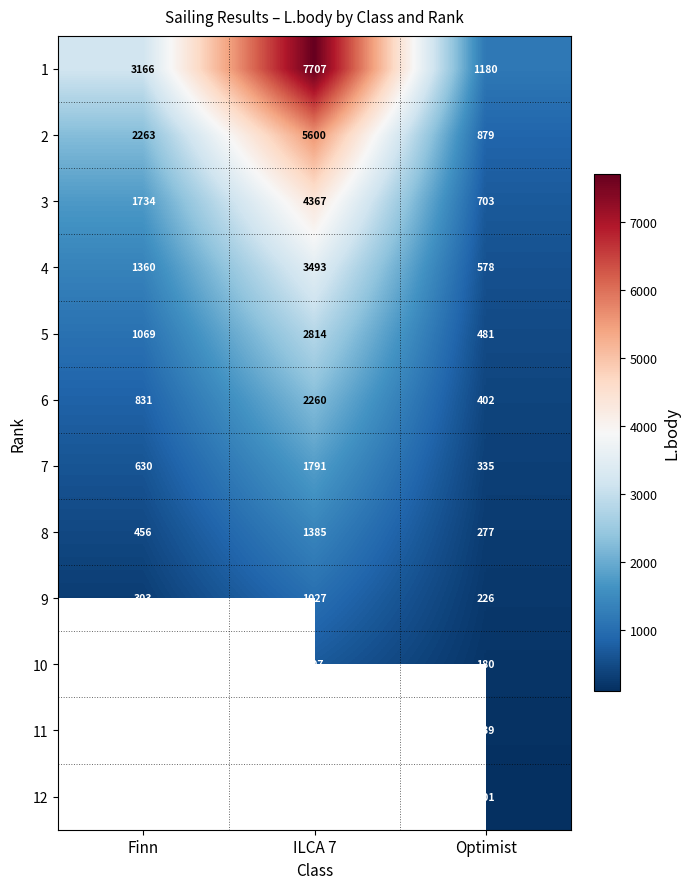

Is it true that 4 equals 2133.7 at ILCA 7?

False